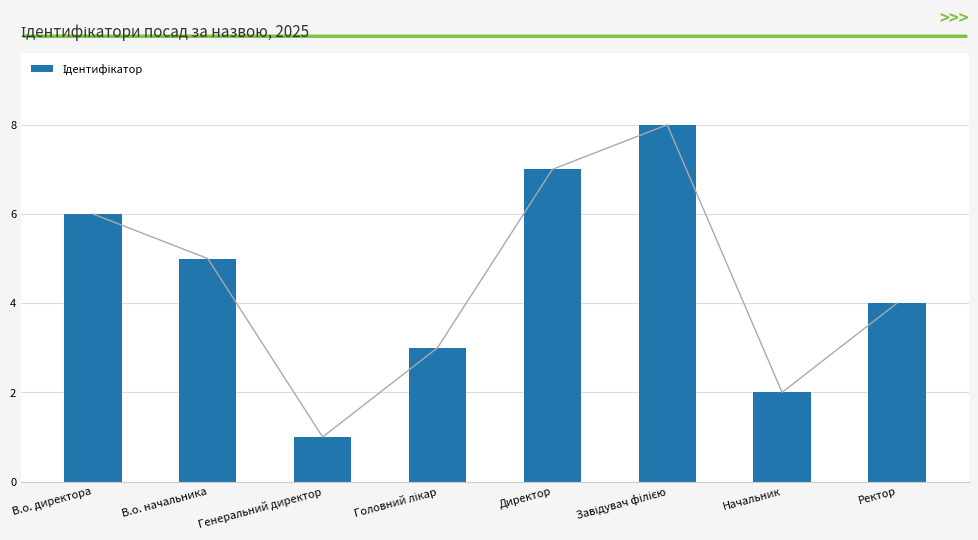

How many distinct data groups are displayed?

1